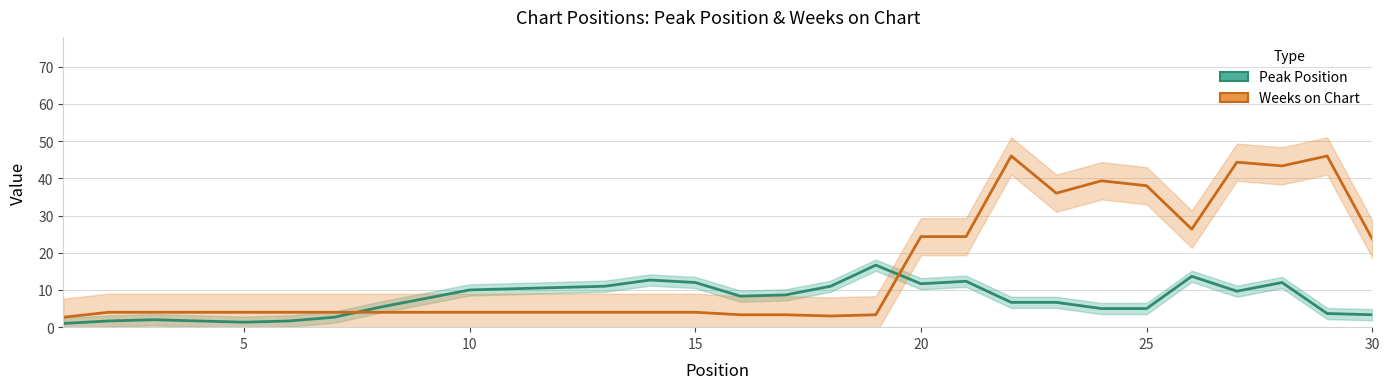

Rank the series at 1 from highest to lowest value.

Weeks on Chart, Peak Position